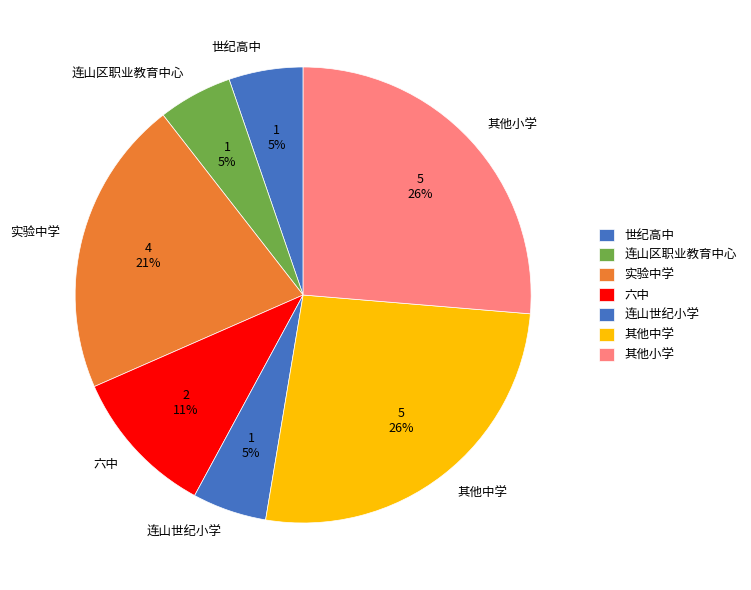

True or false: 世纪高中 accounts for 19% of the total.

False